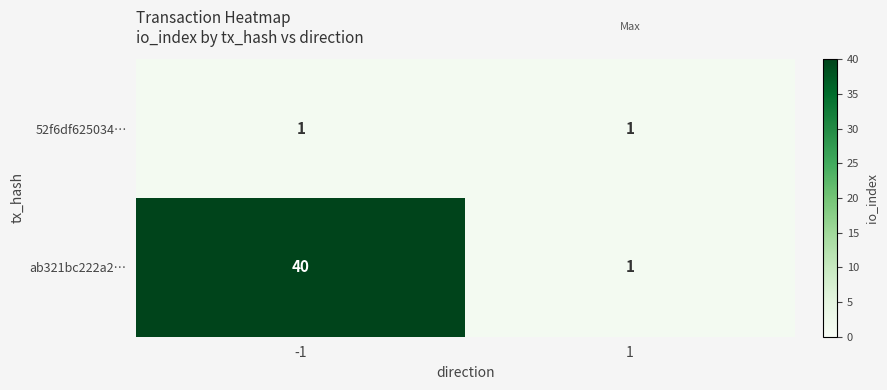

What is the difference between the maximum and minimum values in the ab321bc222a2… series?

39